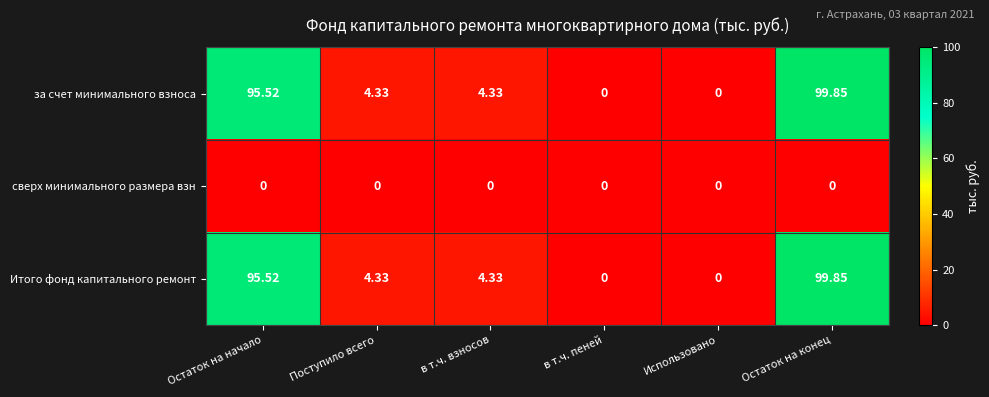

Is the value of Итого фонд капитального ремонт at в т.ч. взносов greater than the value of за счет минимального взноса at в т.ч. пеней?

Yes